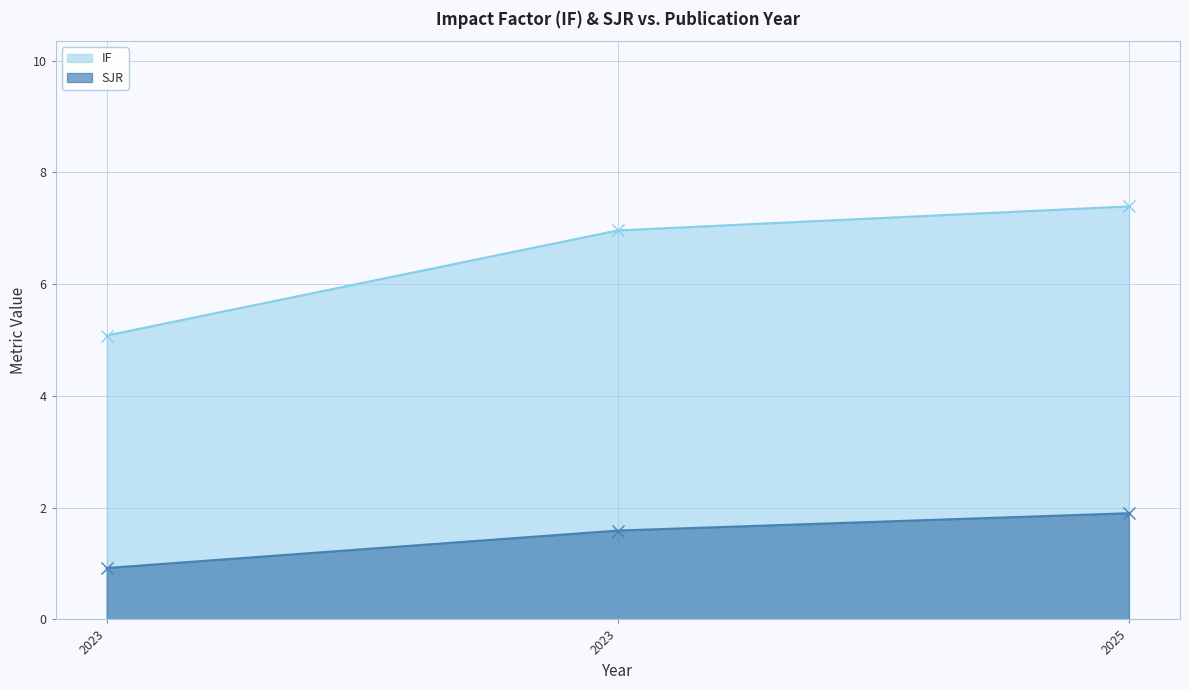

At which category is the sum across all series the highest?

2025